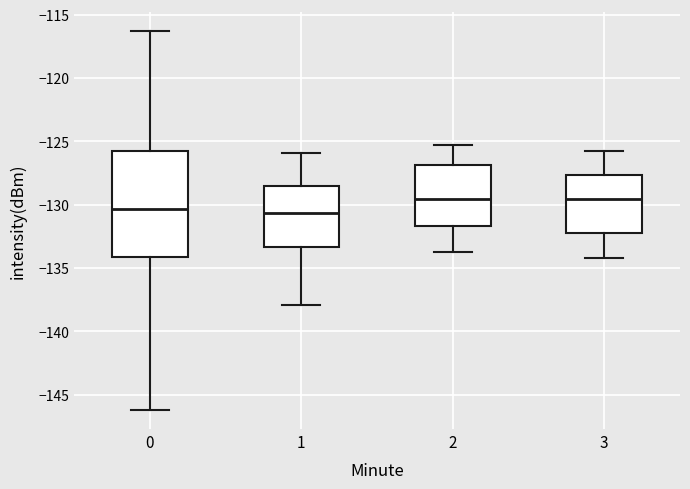

Comparing the boxes themselves (not the whiskers), which one is the tallest?

0